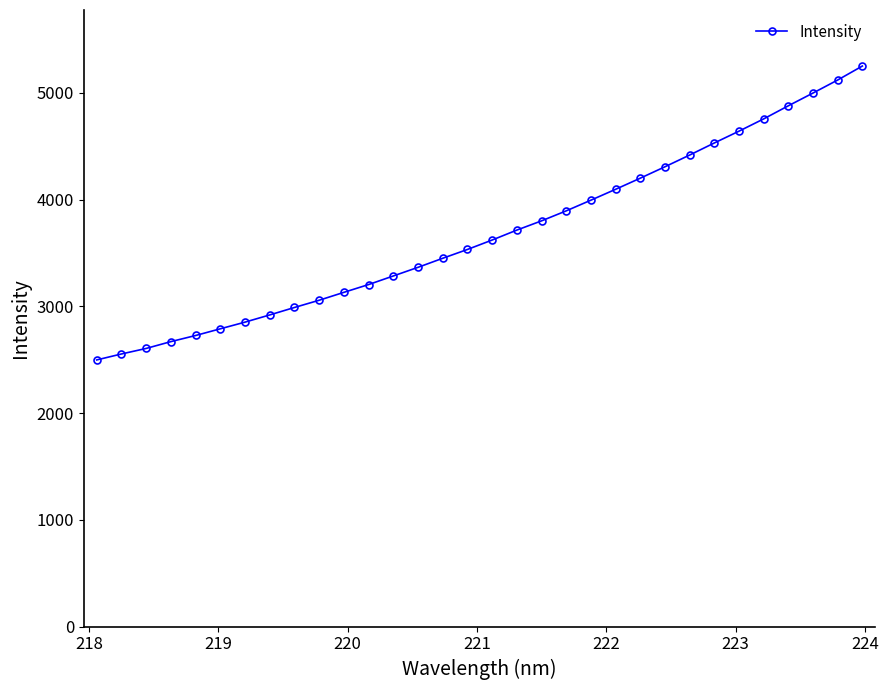

What is the difference between the second highest and minimum values?

2621.9